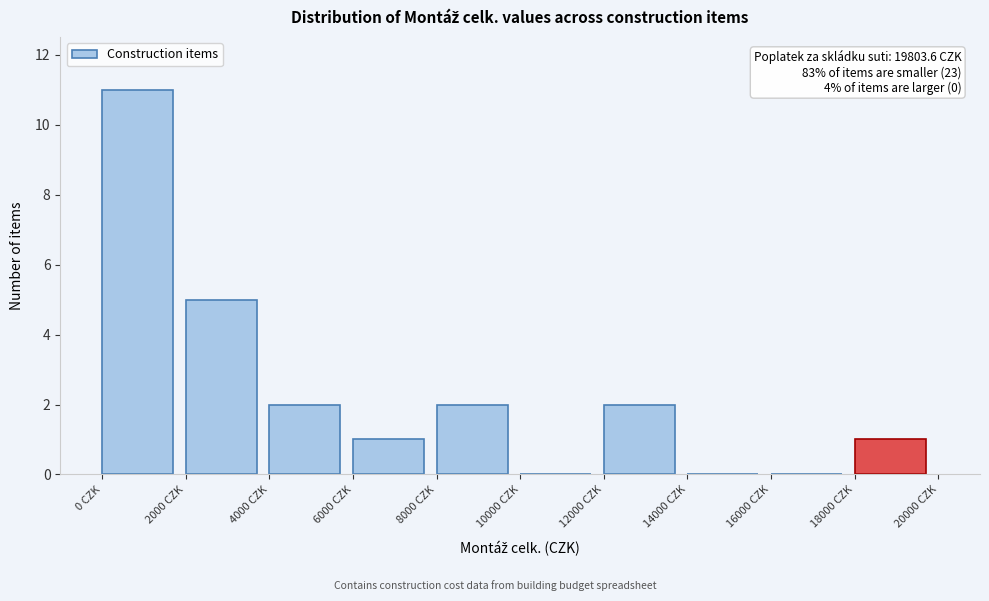

Which range on the x-axis has the tallest bar?

0 to 2000